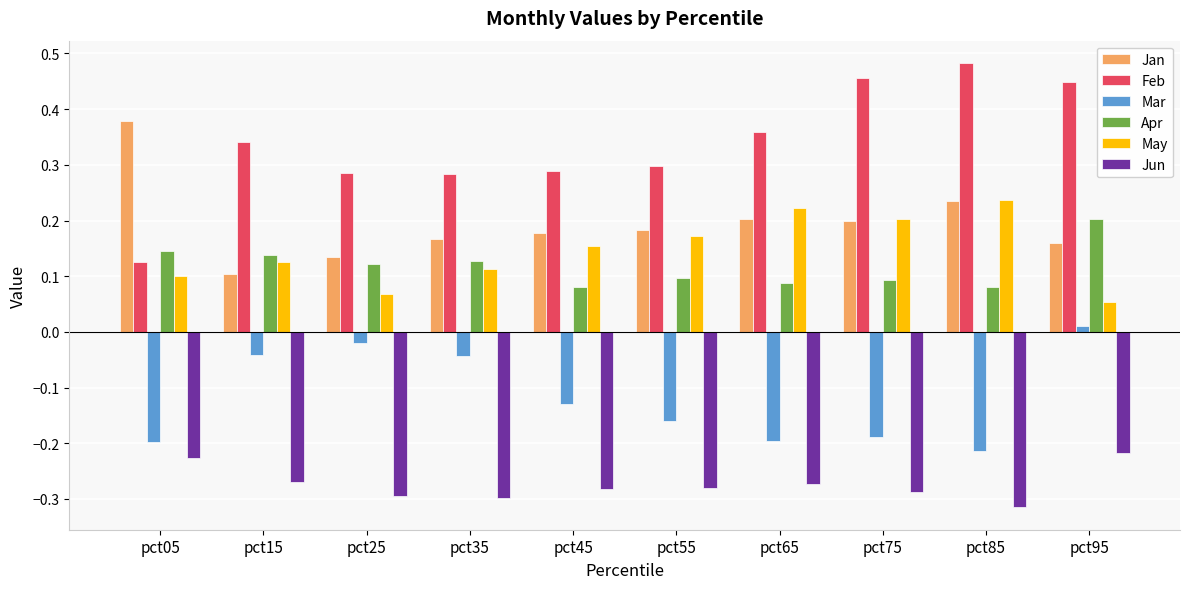

At which label does Apr reach its peak?

pct95